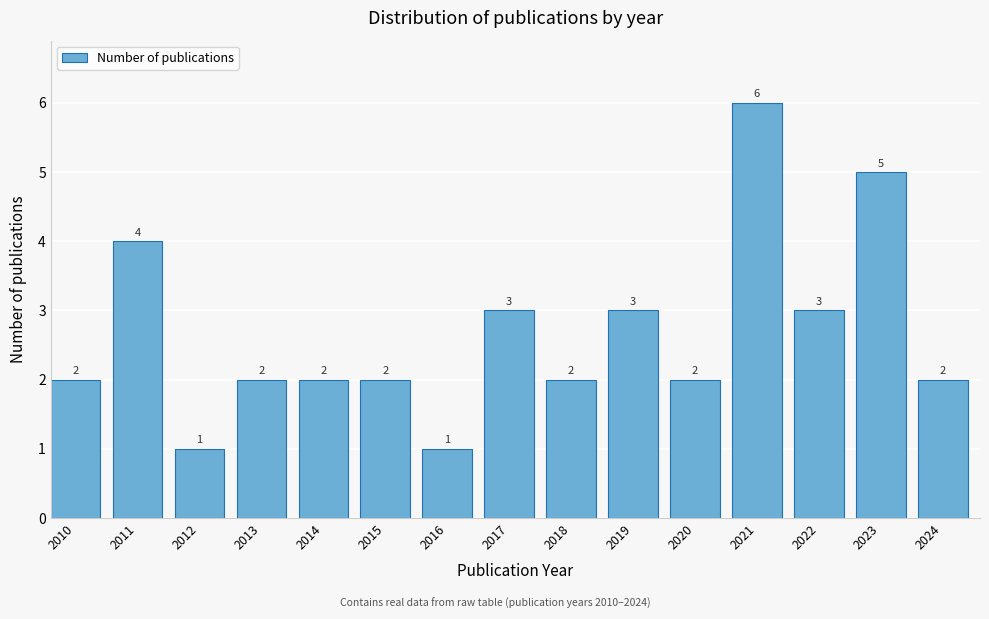

Reading right to left, transcribe all the data shown in this chart.

2	5	3	6	2	3	2	3	1	2	2	2	1	4	2